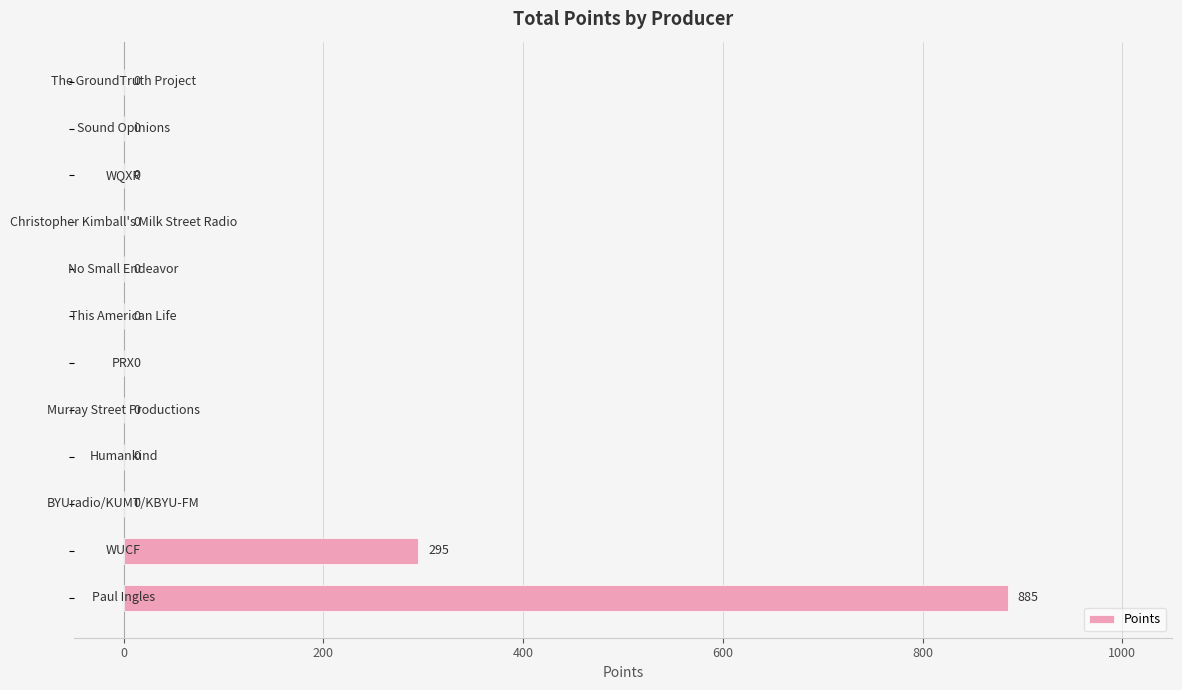

What is the greatest value displayed?

885